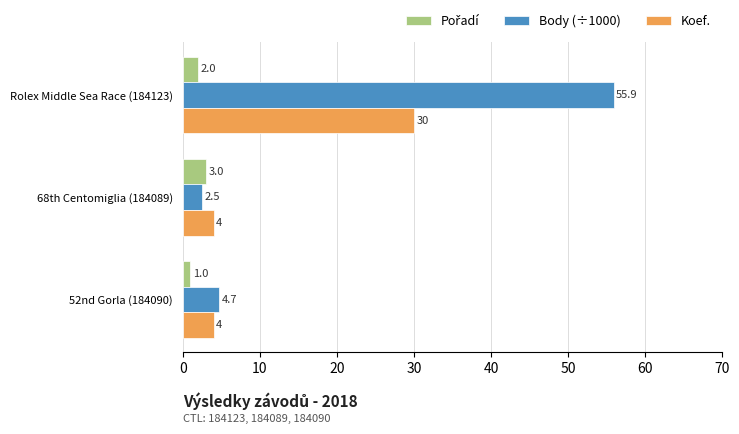

What is the total value across all series at 52nd Gorla (184090)?

9.7